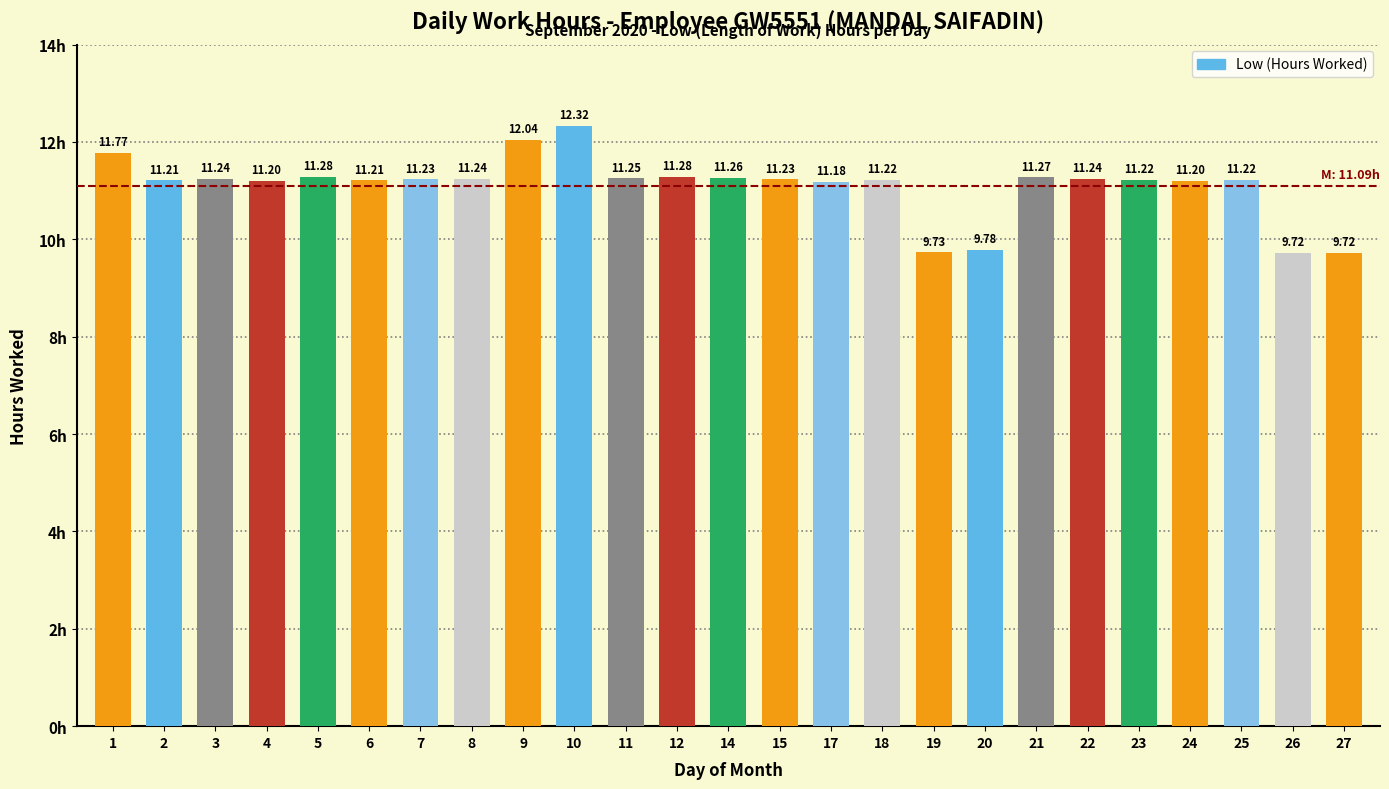

Between 11 and 15, which is larger?

11